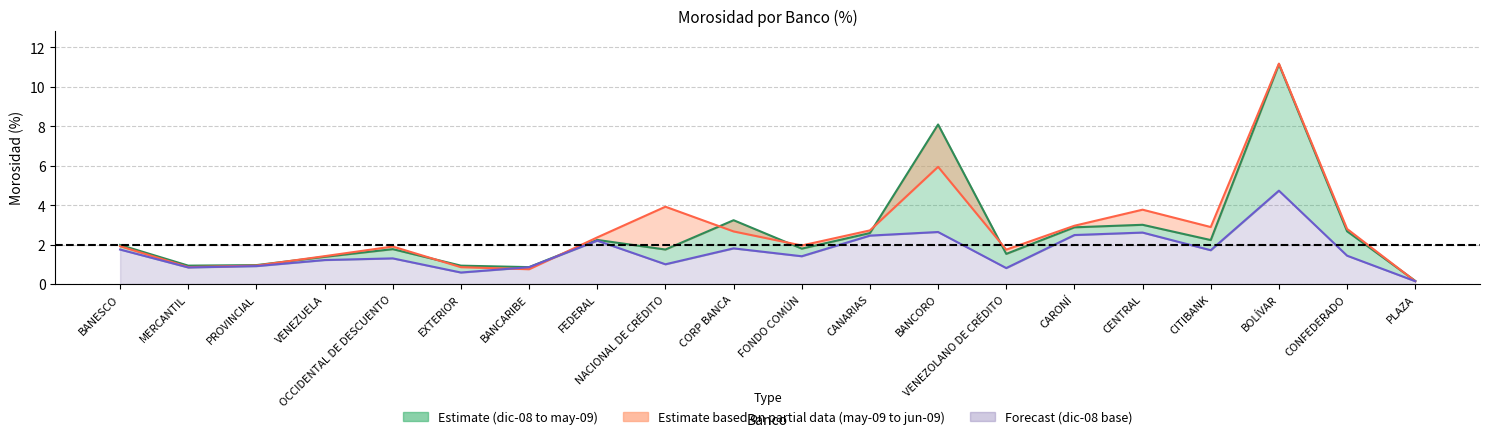

Which series has the largest total across all categories?

jun-09